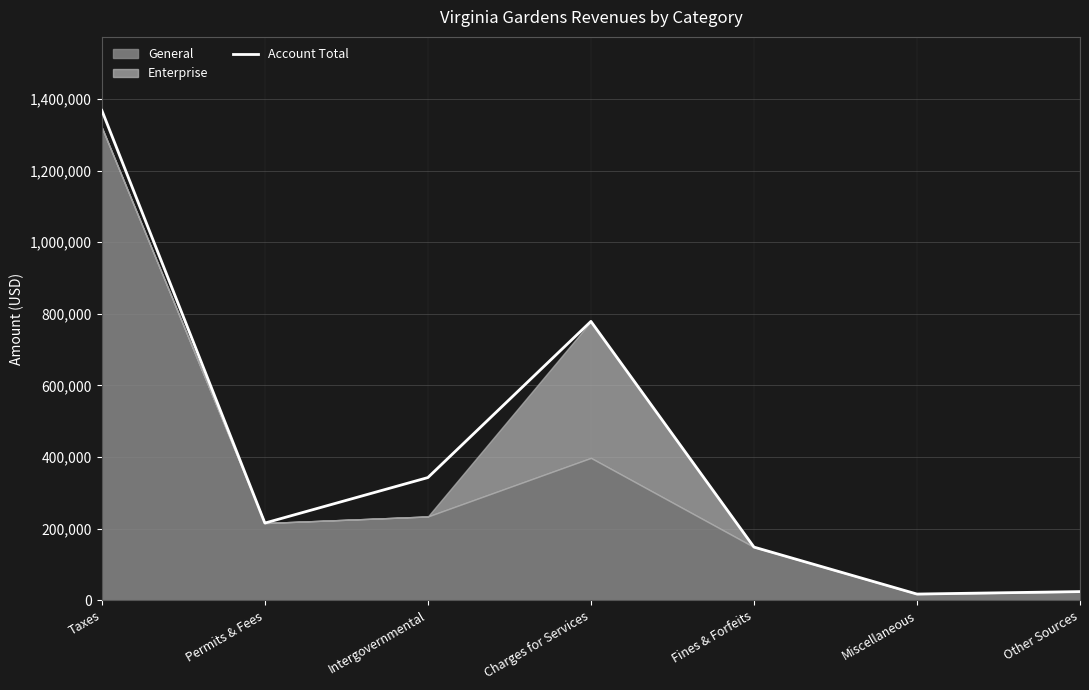

Which has a higher value, Fines & Forfeits or Other Sources?

Fines & Forfeits